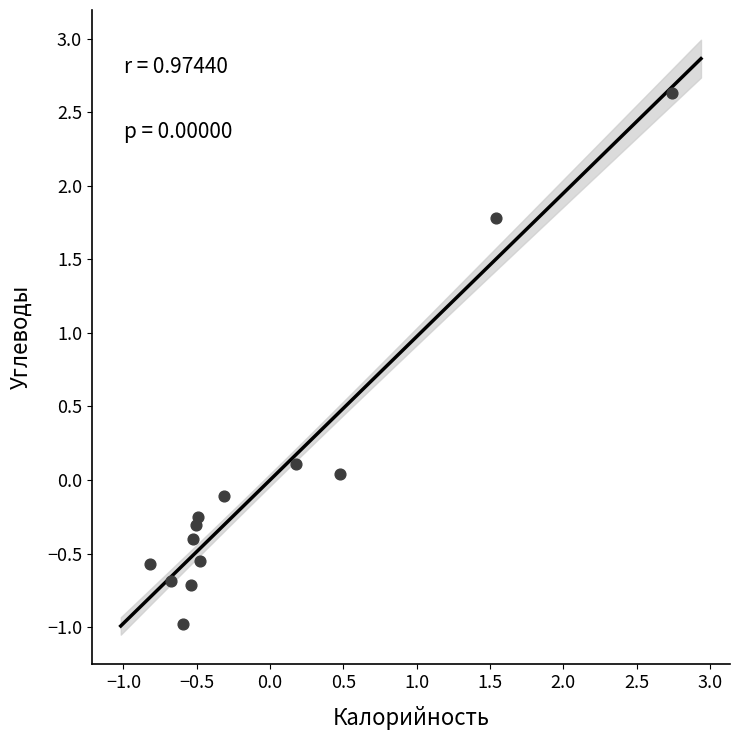

What is the range of X values (max minus min)?

3.6